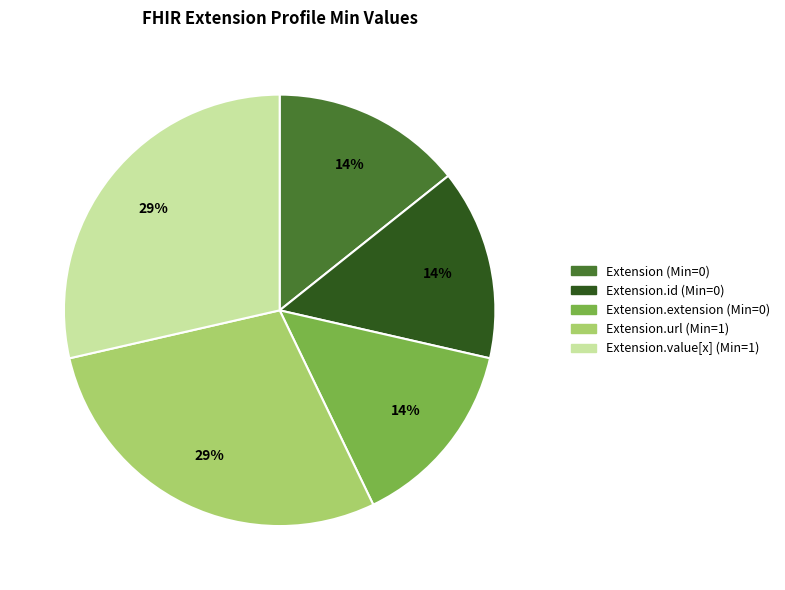

To the nearest percent, what is the average slice percentage?

20%